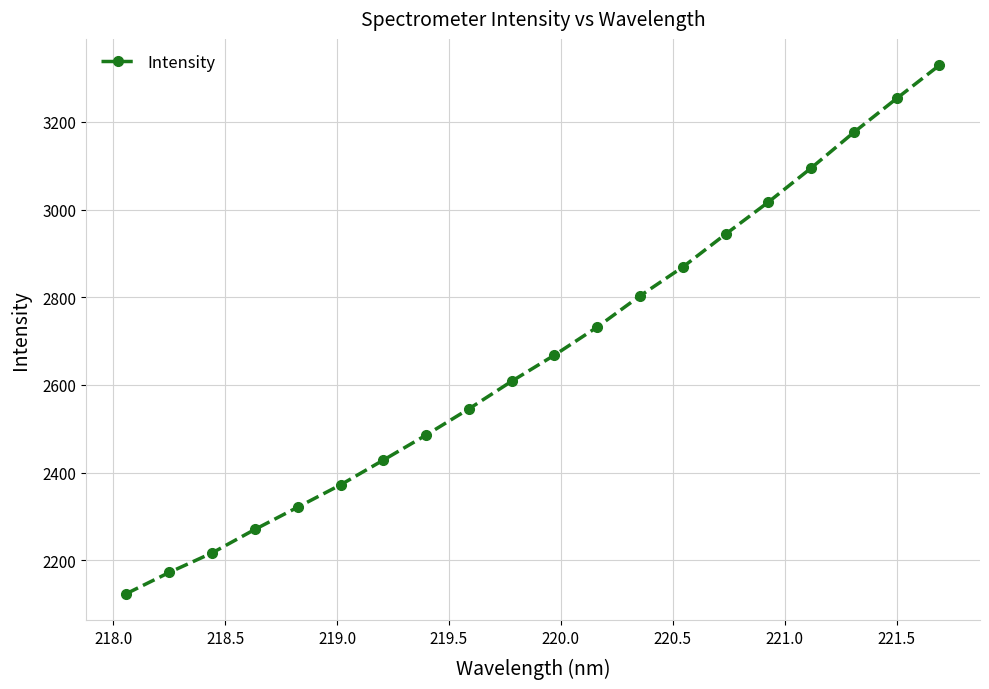

True or false: the data has more than 1 interior local peaks.

False